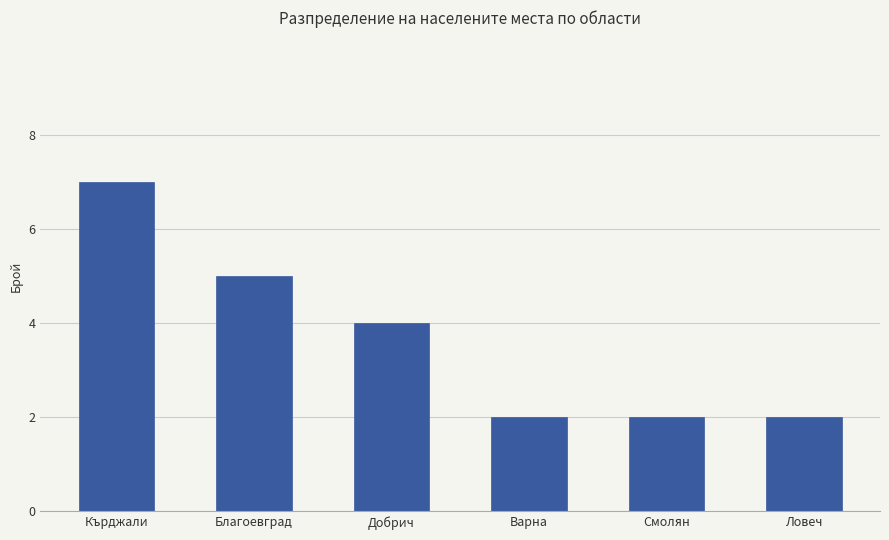

Reading right to left, what are all the values shown in this chart?

Ловеч=2	Смолян=2	Варна=2	Добрич=4	Благоевград=5	Кърджали=7